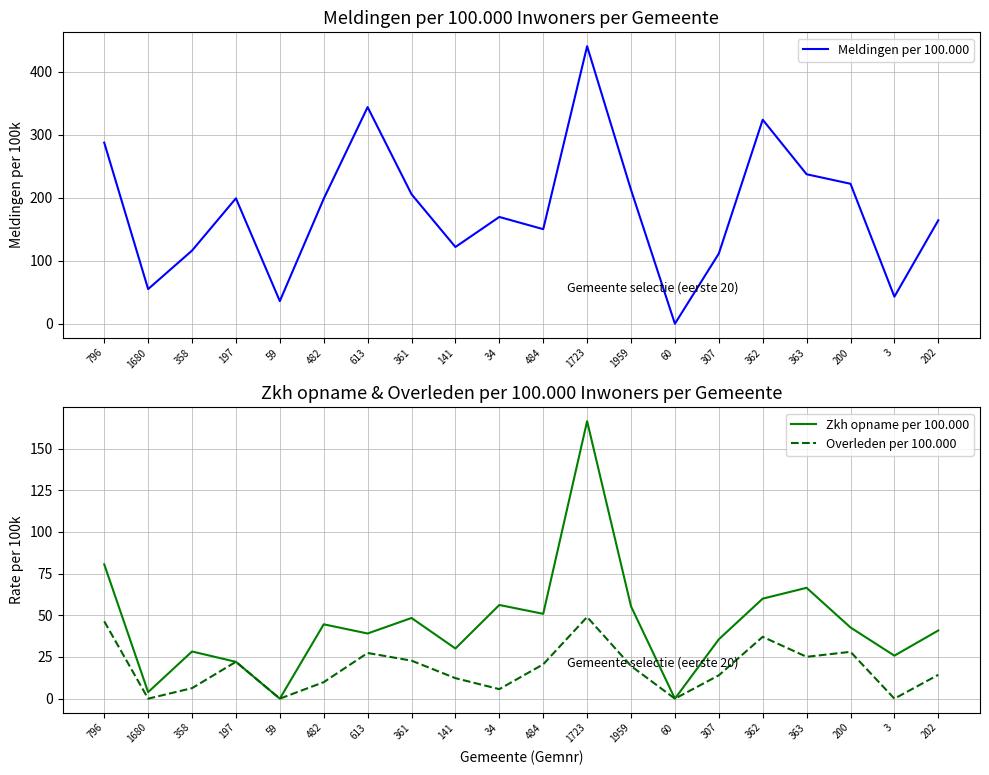

How many interior local valleys does the Overleden per 100.000 series have?

6